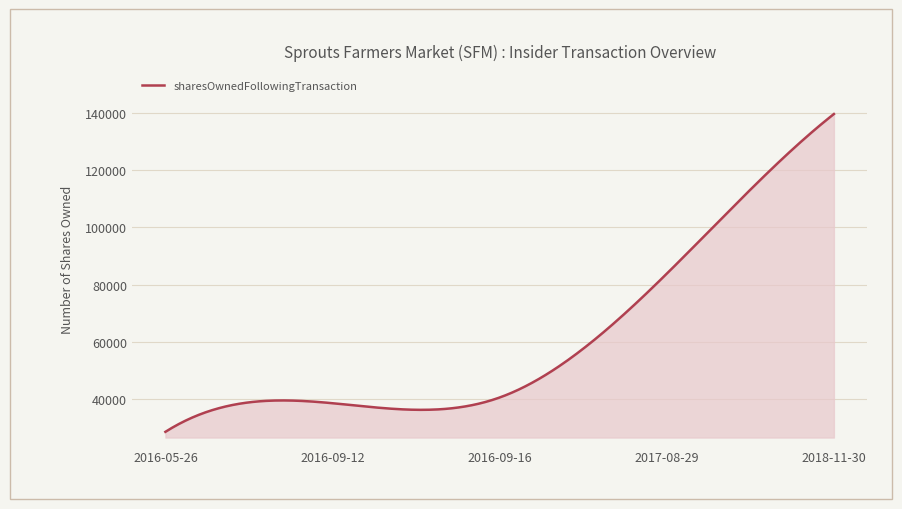

What is the difference between the maximum and minimum values?

111073.0